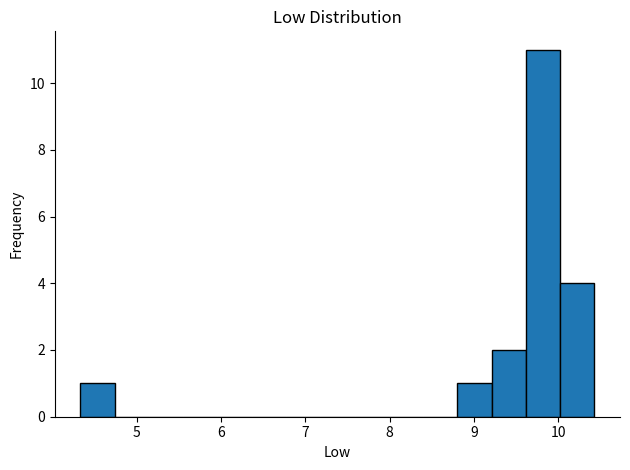

Over which range of the x-axis is the bar tallest?

9.6 to 10.0